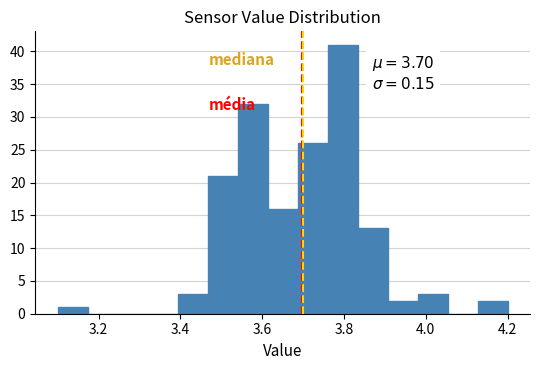

Around what value on the x-axis is the tallest bar? Give the approximate position of its centre, as read against the axis.

3.80